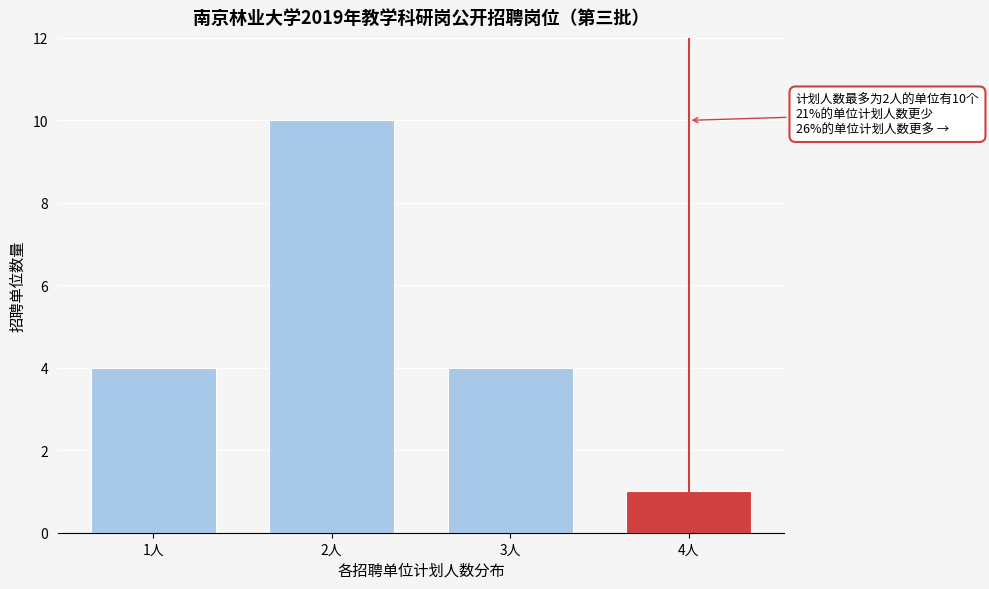

Reading left to right, list all the values displayed in this chart.

4	10	4	1